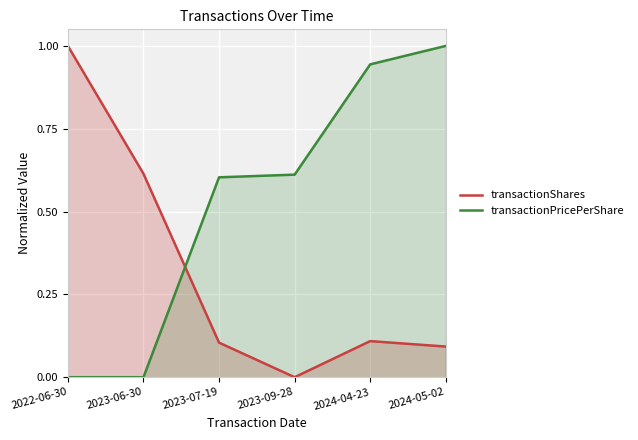

Rank the series by their maximum value, from lowest to highest.

transactionShares, transactionPricePerShare